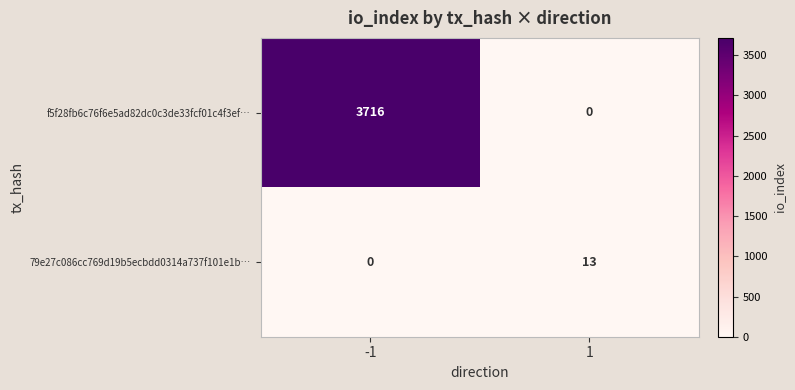

Rank the series by their average value, from highest to lowest.

f5f28fb6c76f6e5ad82dc0c3de33fcf01c4f3ef…, 79e27c086cc769d19b5ecbdd0314a737f101e1b…